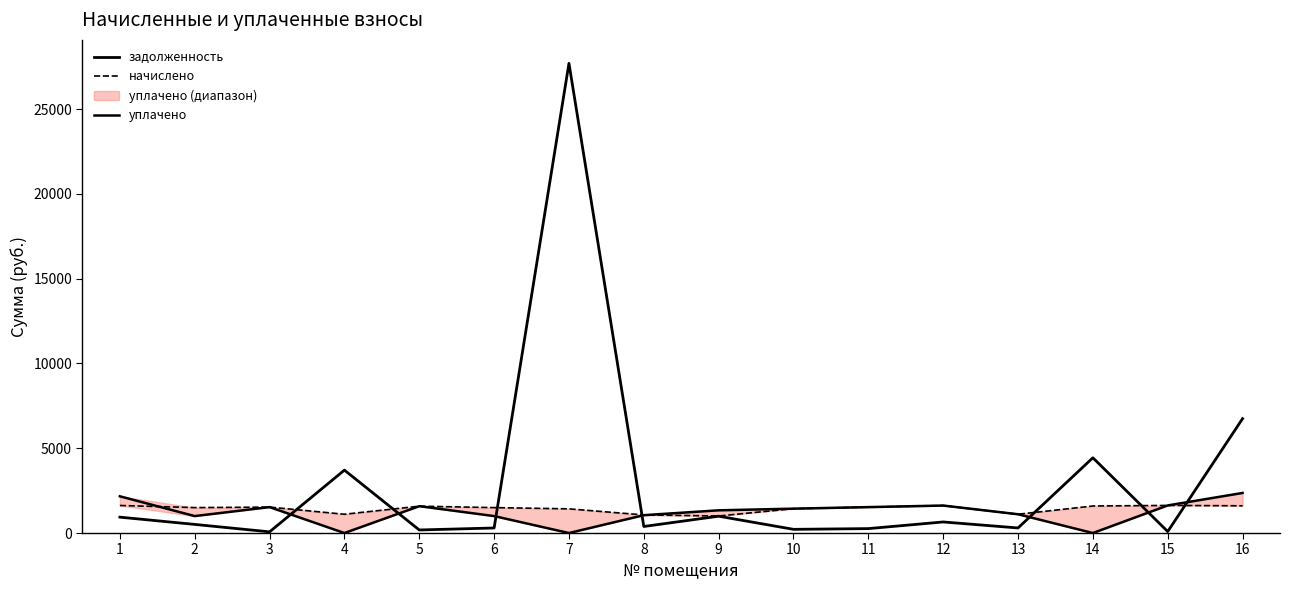

At which label does задолженность first exceed 508?

1